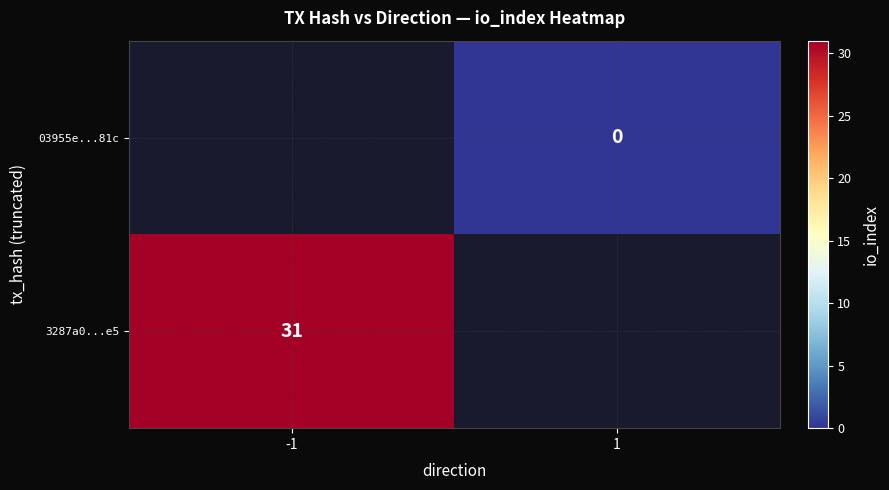

The 3287a0...e5 series shows 31 at -1. True or false?

True